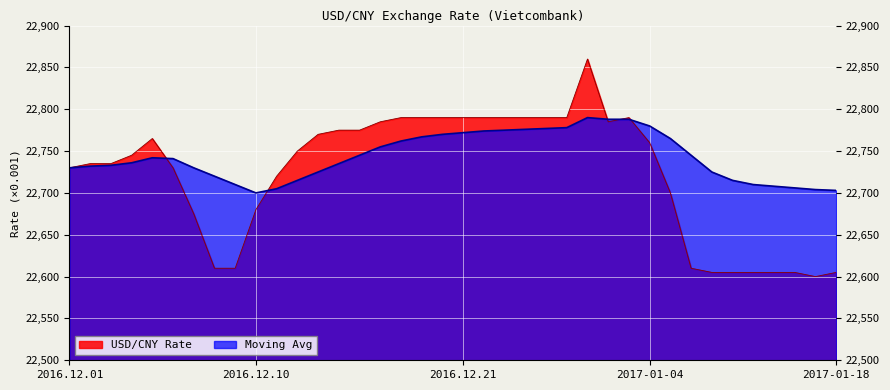

At which label is USD/CNY Rate closest to 22730?

2016.12.01